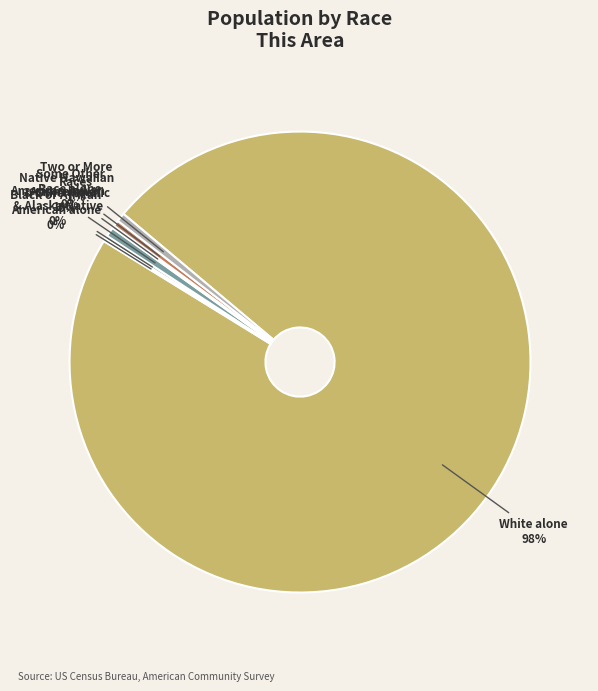

To the nearest percent, what is the average slice percentage?

14%